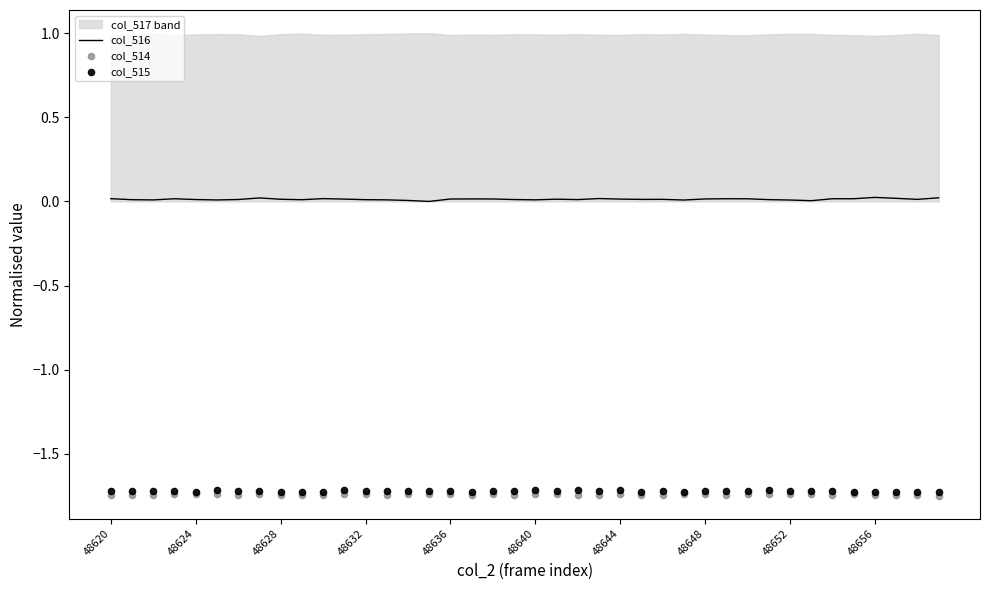

At how many categories does at least one series exceed 0?

39